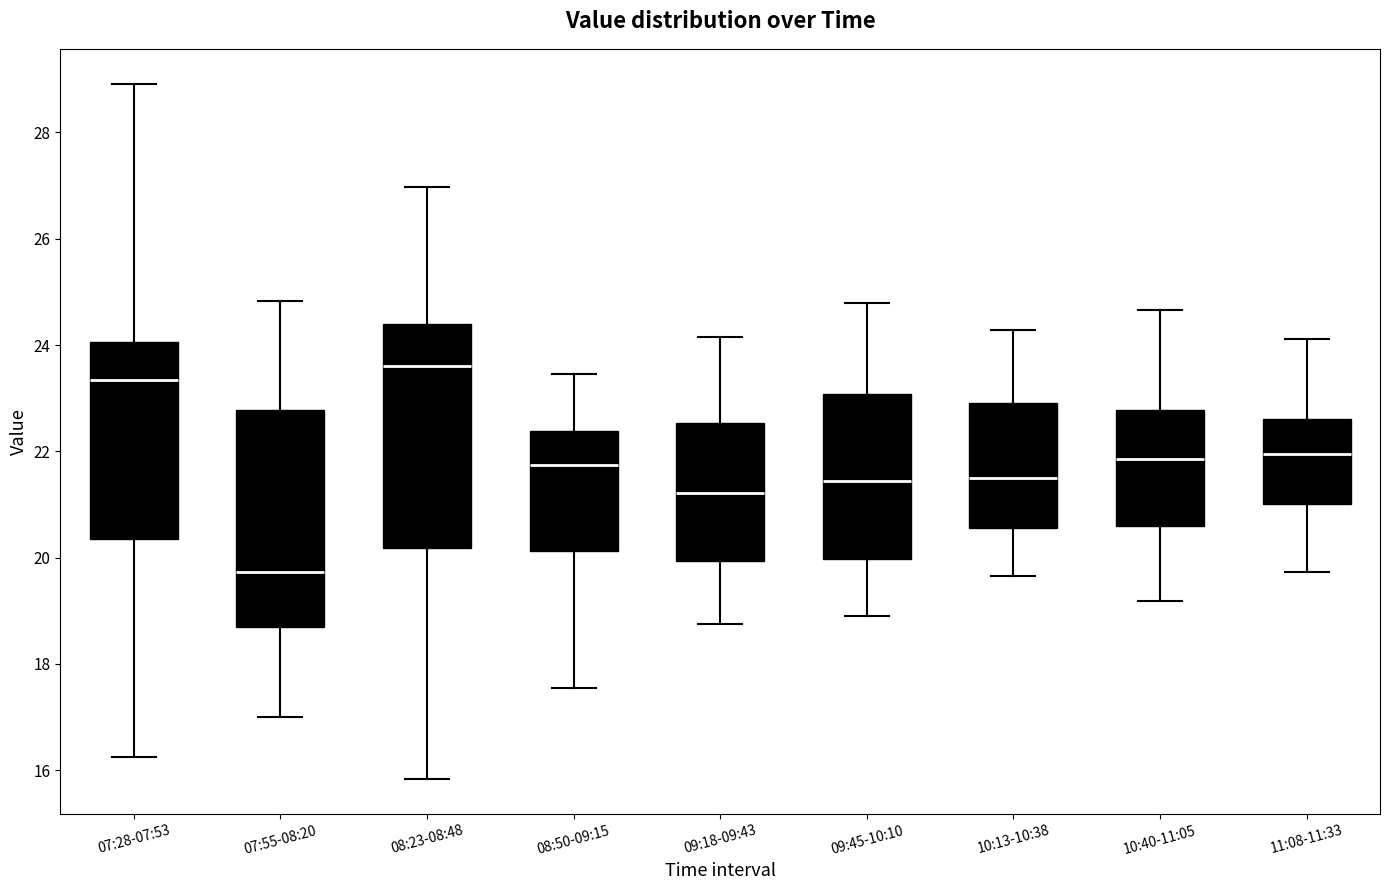

Which box has the highest median line?

08:23-08:48